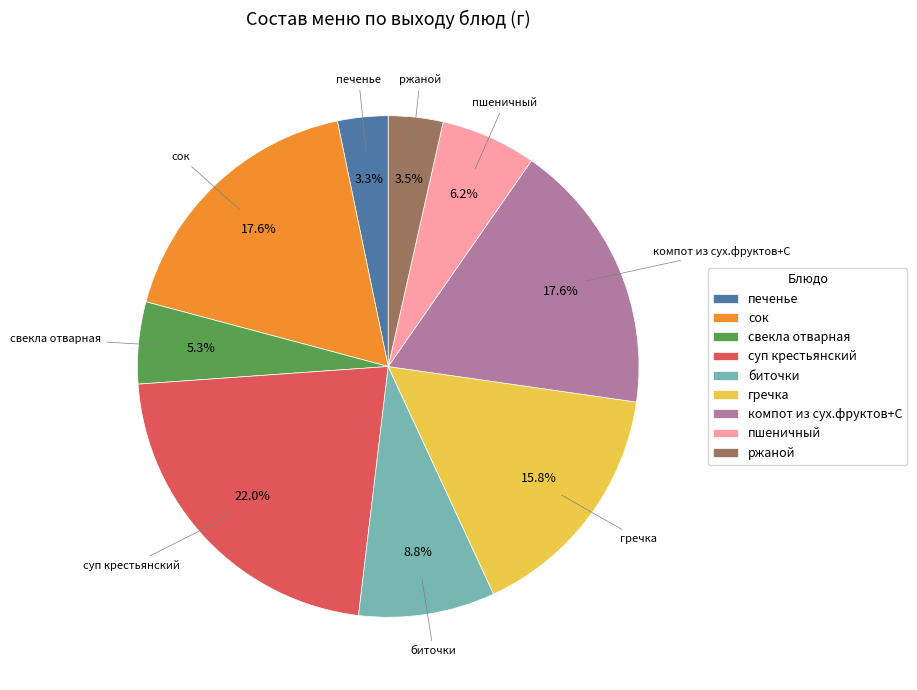

Which category has the biggest portion of the pie?

суп крестьянский